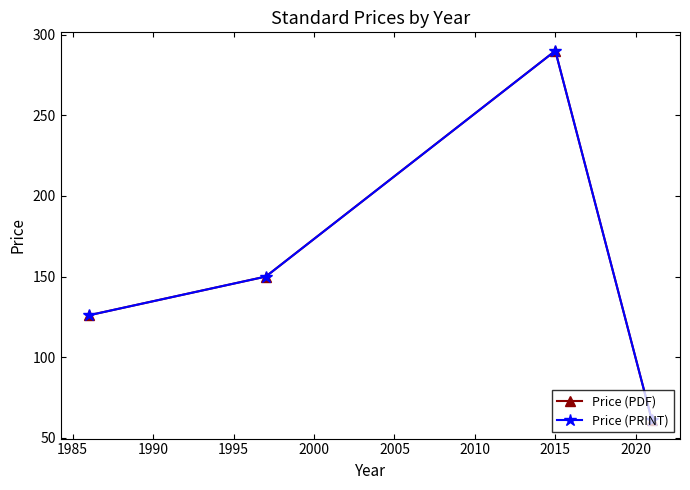

Does the chart have visible grid lines?

No